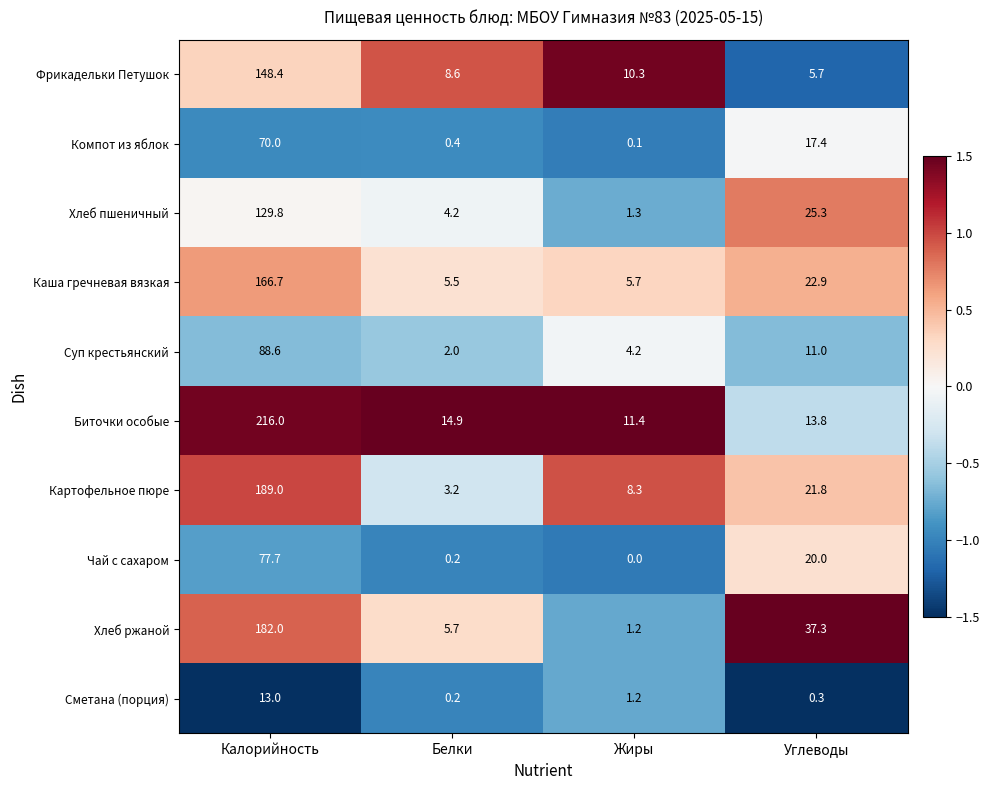

What is the spread (max minus min) of values at Углеводы?

37.0